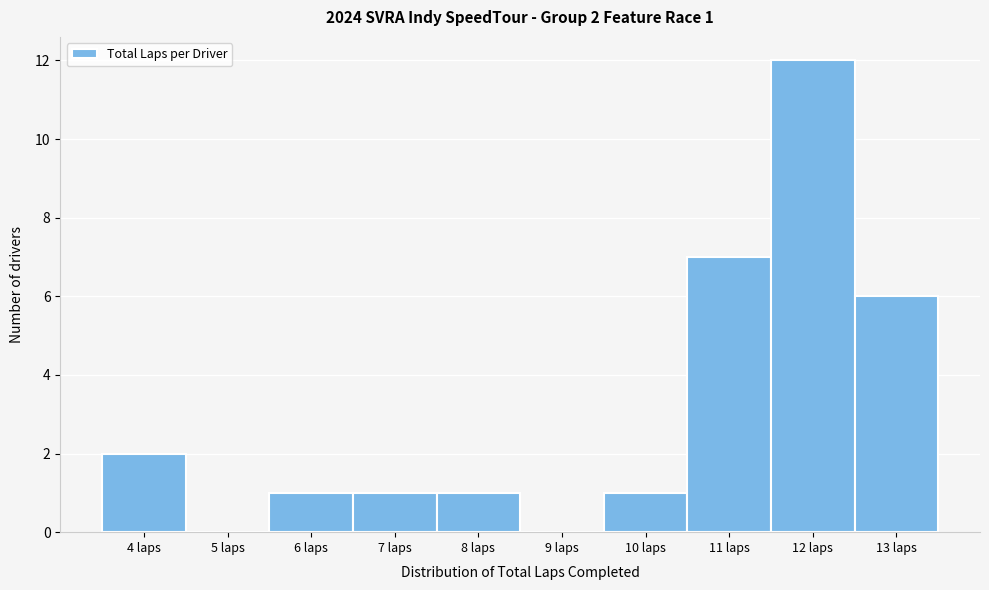

Which range on the x-axis has the tallest bar?

11.5 to 12.5